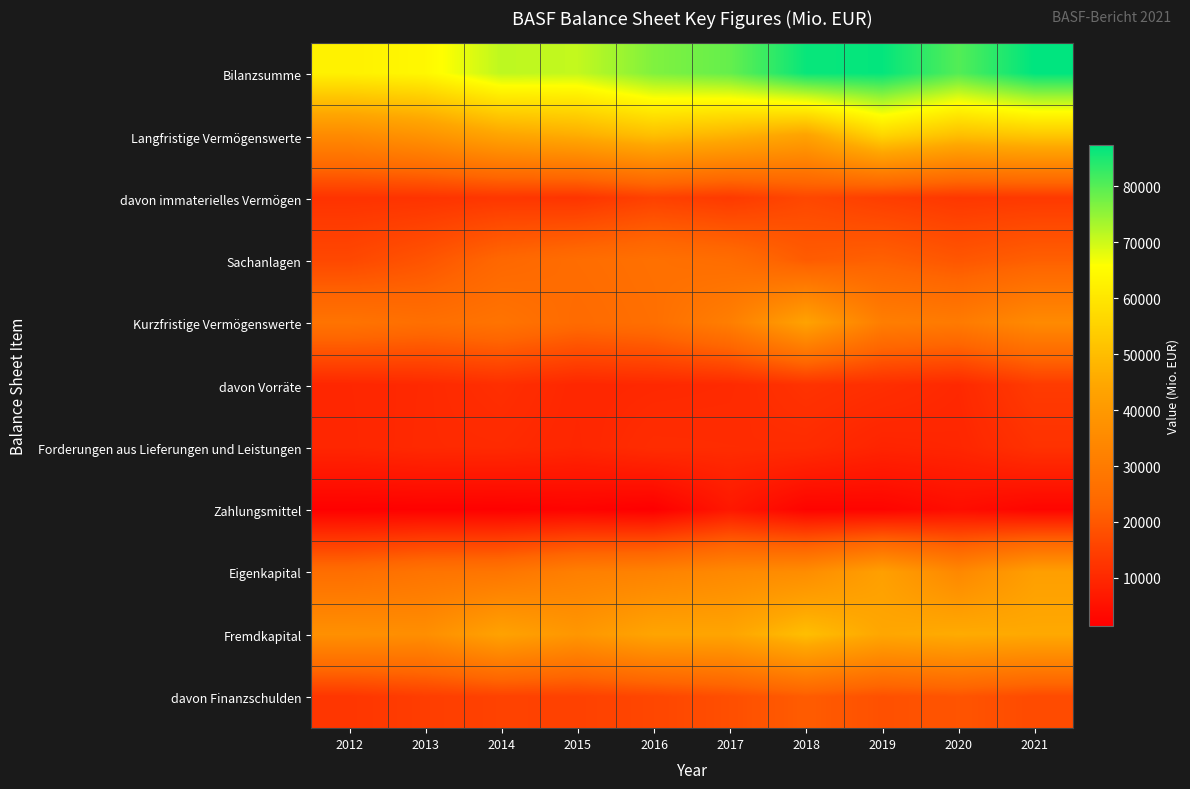

Reading left to right, extract all data points from this chart.

Bilanzsumme: 2012=62726	2013=64204	2014=71359	2015=70836	2016=76496	2017=78768	2018=86556	2019=86950	2020=80292	2021=87383
Langfristige Vermögenswerte: 2012=35259	2013=38253	2014=43939	2015=46270	2016=50550	2017=47623	2018=43335	2019=55960	2020=50424	2021=52332
davon immaterielles Vermögen: 2012=12193	2013=12324	2014=12967	2015=12537	2016=15162	2017=13594	2018=16554	2019=14525	2020=13145	2021=13499
Sachanlagen: 2012=16610	2013=19229	2014=23496	2015=25260	2016=26413	2017=25258	2018=20780	2019=21792	2020=19647	2021=21553
Kurzfristige Vermögenswerte: 2012=27467	2013=25951	2014=27420	2015=24566	2016=25946	2017=31145	2018=43221	2019=30990	2020=29868	2021=35051
davon Vorräte: 2012=9581	2013=10160	2014=11266	2015=9693	2016=10005	2017=10303	2018=12166	2019=11223	2020=10010	2021=13868
Forderungen aus Lieferungen und Leistungen: 2012=9506	2013=10233	2014=10385	2015=9516	2016=10952	2017=10801	2018=10665	2019=9093	2020=9466	2021=11942
Zahlungsmittel: 2012=1647	2013=1827	2014=1718	2015=2241	2016=1375	2017=6495	2018=2300	2019=2427	2020=4330	2021=2624
Eigenkapital: 2012=25621	2013=27673	2014=28195	2015=31545	2016=32568	2017=34756	2018=36109	2019=42350	2020=34398	2021=42081
Fremdkapital: 2012=37105	2013=36531	2014=43164	2015=39291	2016=43928	2017=44012	2018=50447	2019=44600	2020=45894	2021=45301
davon Finanzschulden: 2012=12798	2013=14407	2014=15384	2015=15197	2016=16312	2017=18032	2018=20841	2019=18377	2020=19214	2021=17184